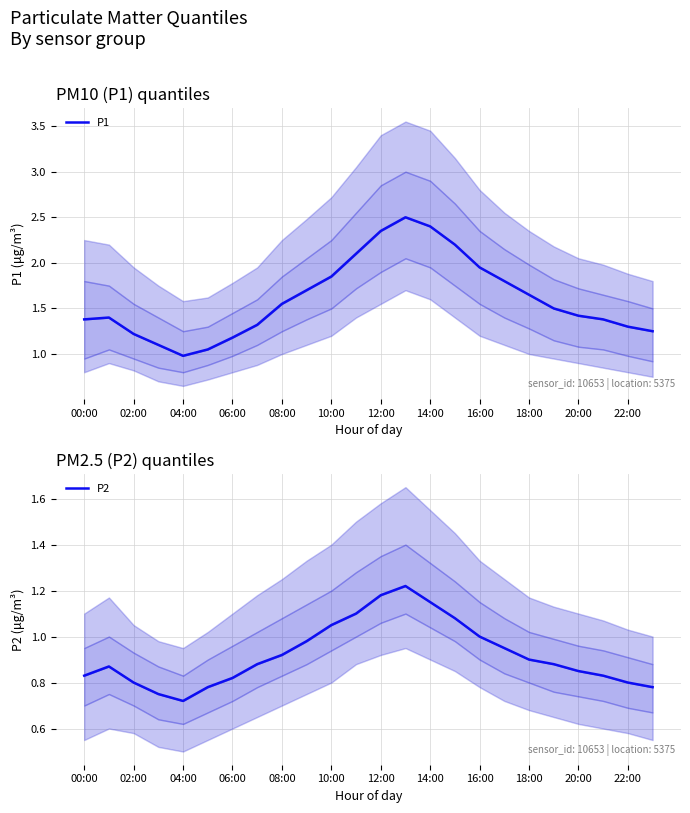

What is the difference between the highest and lowest values at 14:00?

1.2